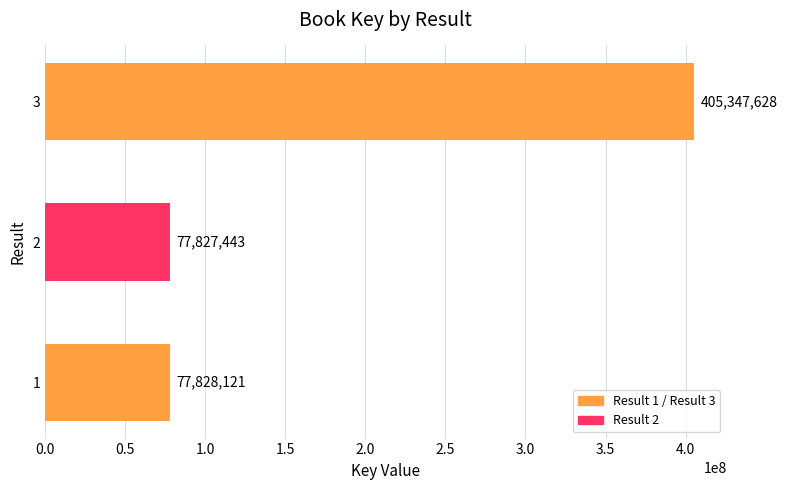

List the labels in order of value, largest first.

3, 1, 2